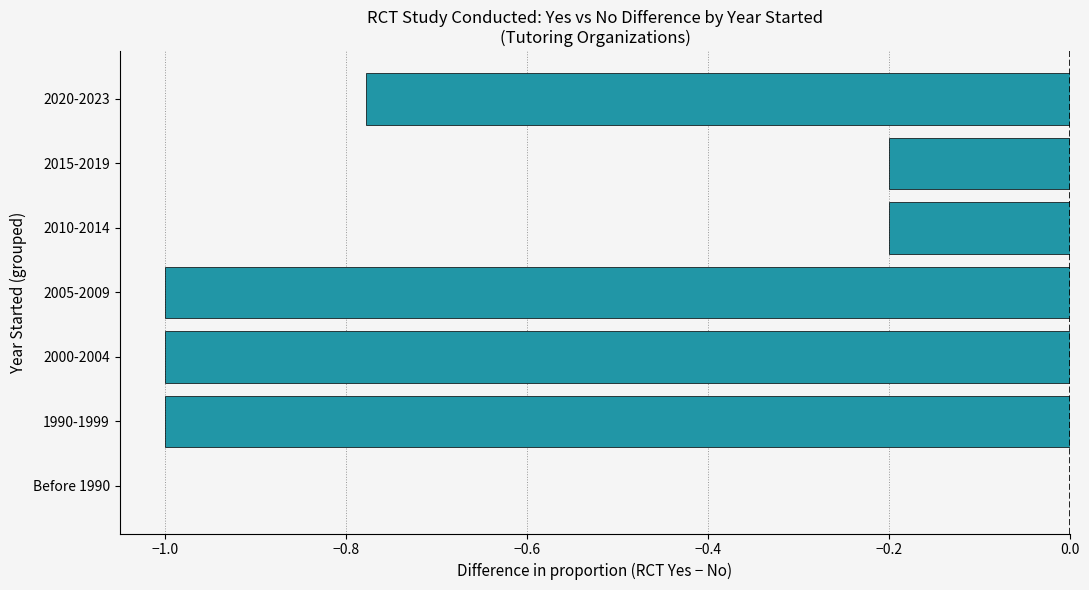

The chart shows a value of -0.3 at 2015-2019. True or false?

False